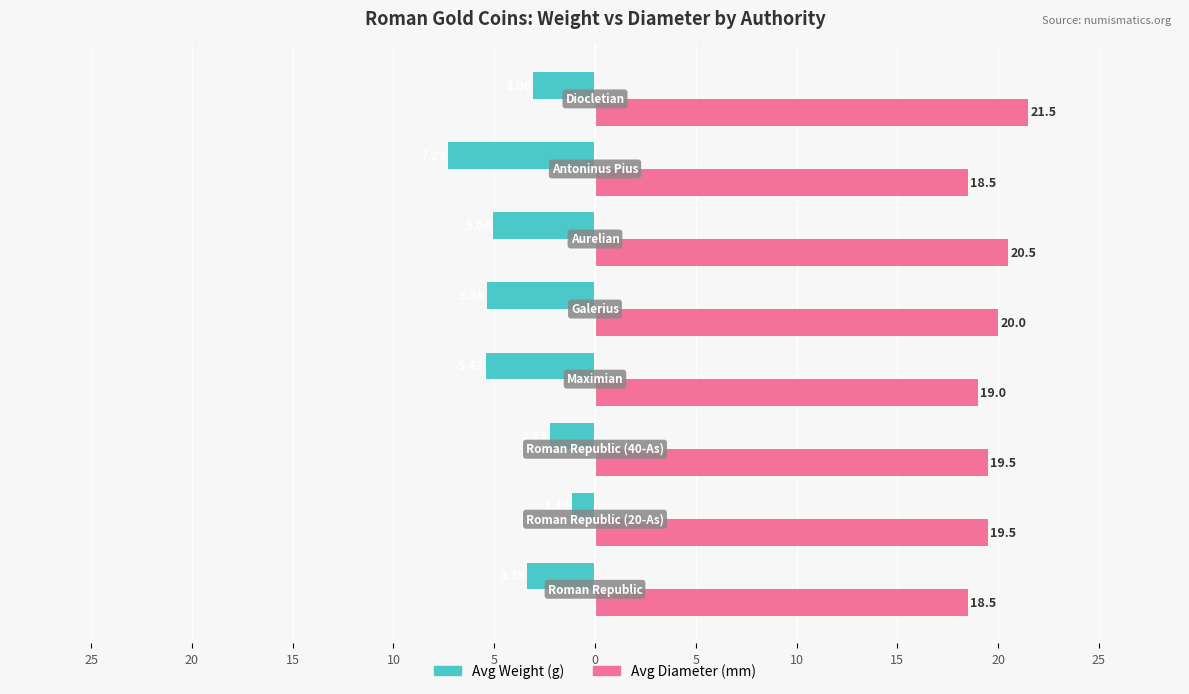

What are all the series names shown in the legend?

Avg Weight (g), Avg Diameter (mm)